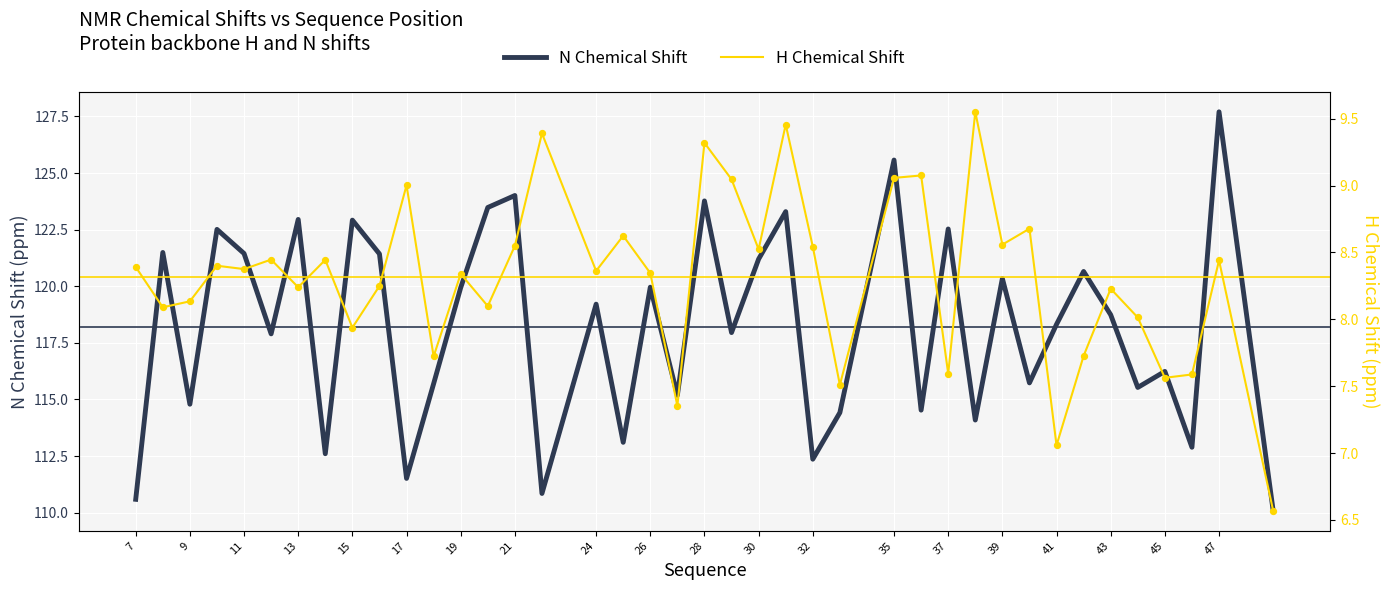

Which series reaches the maximum Y coordinate?

N Chemical Shift